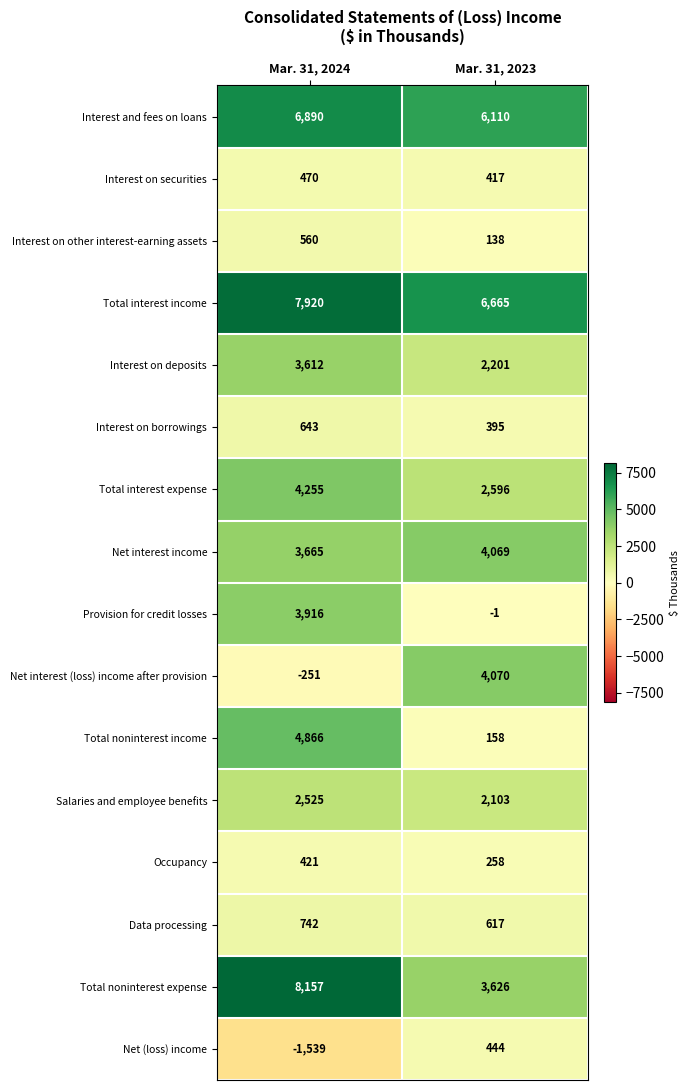

At which category is the sum across all series the highest?

Mar. 31, 2024